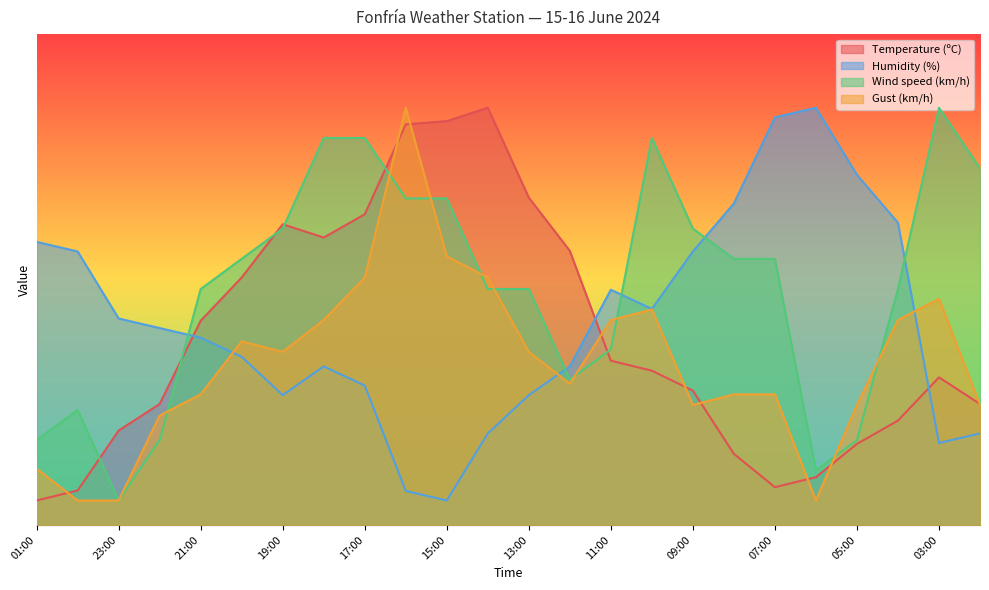

What is the label of the 15th point from the right?

16:00